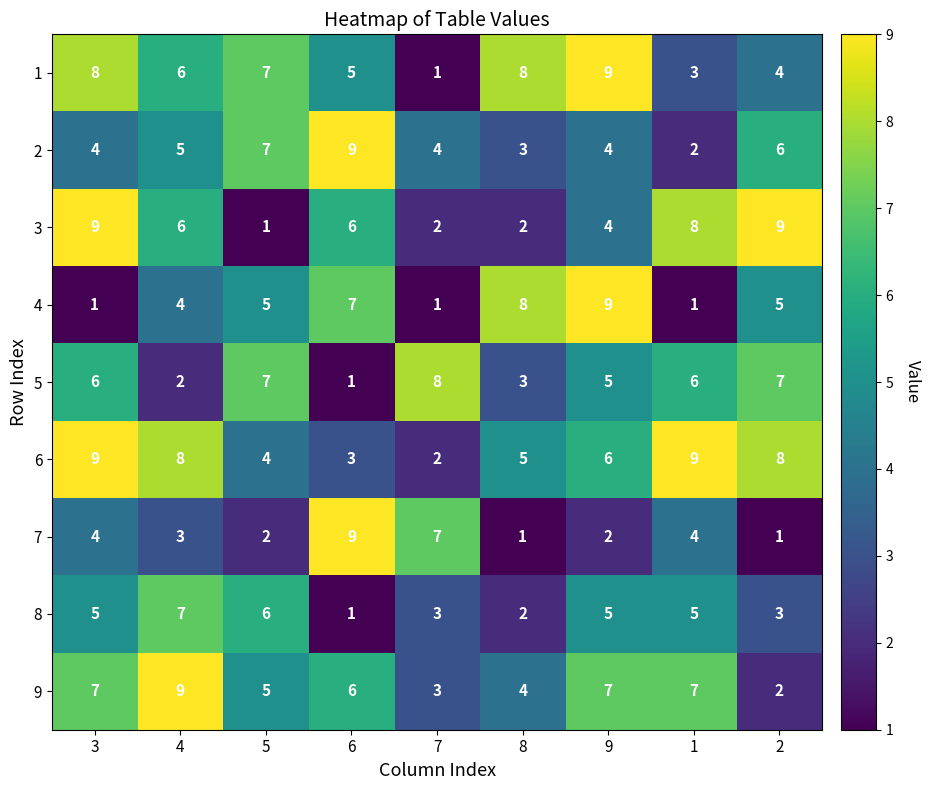

Where is 1 nearest to the value 5?

6